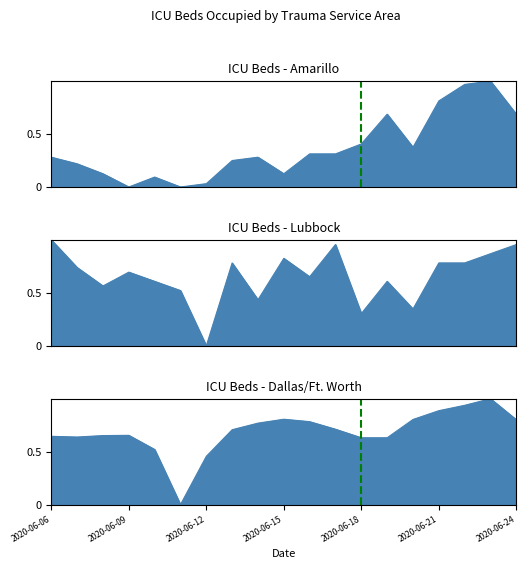

What are all the series names shown in the legend?

Amarillo, Lubbock, Dallas/Ft. Worth